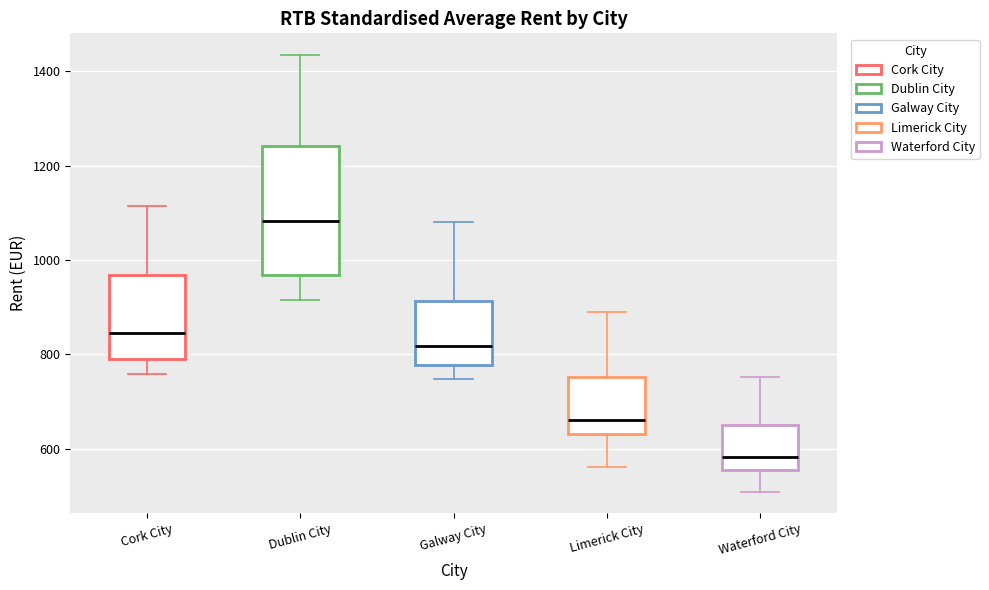

Which box has the lowest median line?

Waterford City